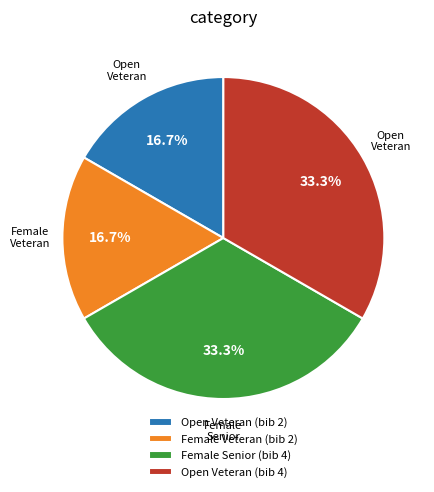

Count the number of slices in the pie.

4